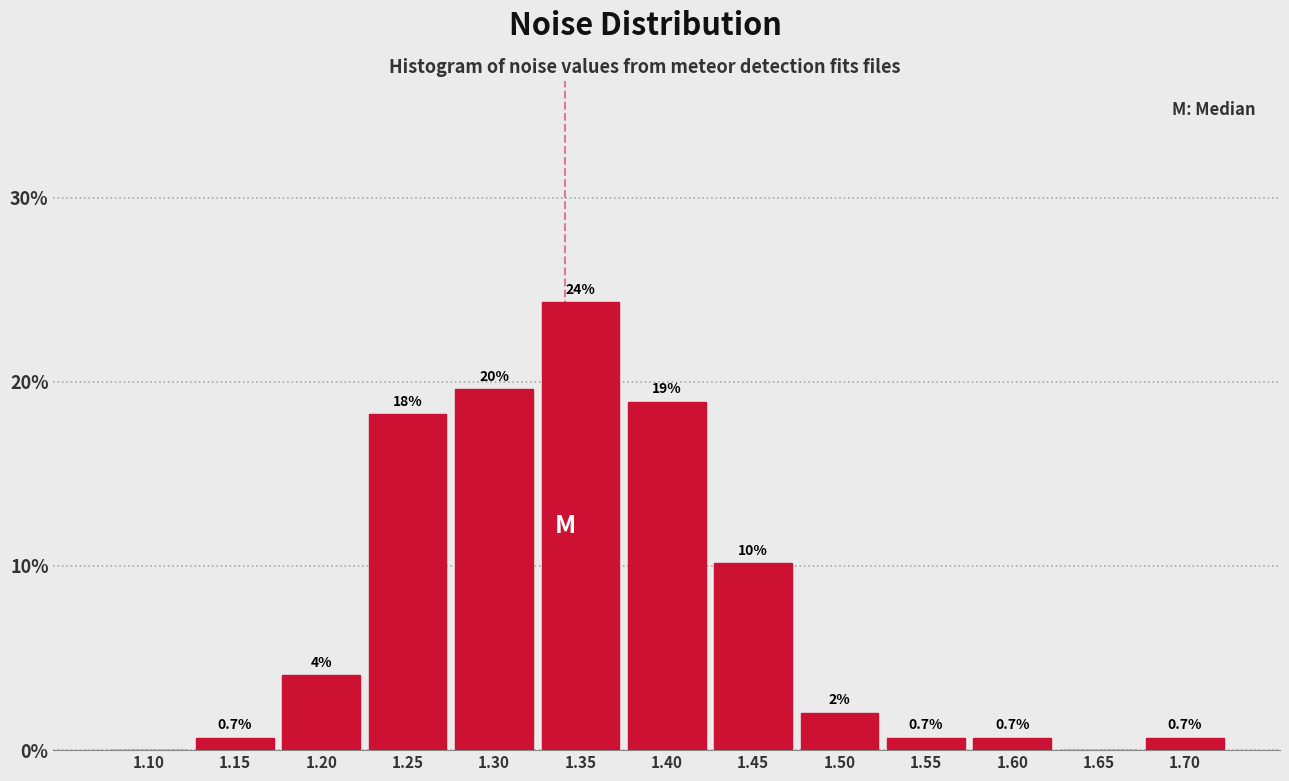

The value at 1.10 is 0.0. True or false?

True